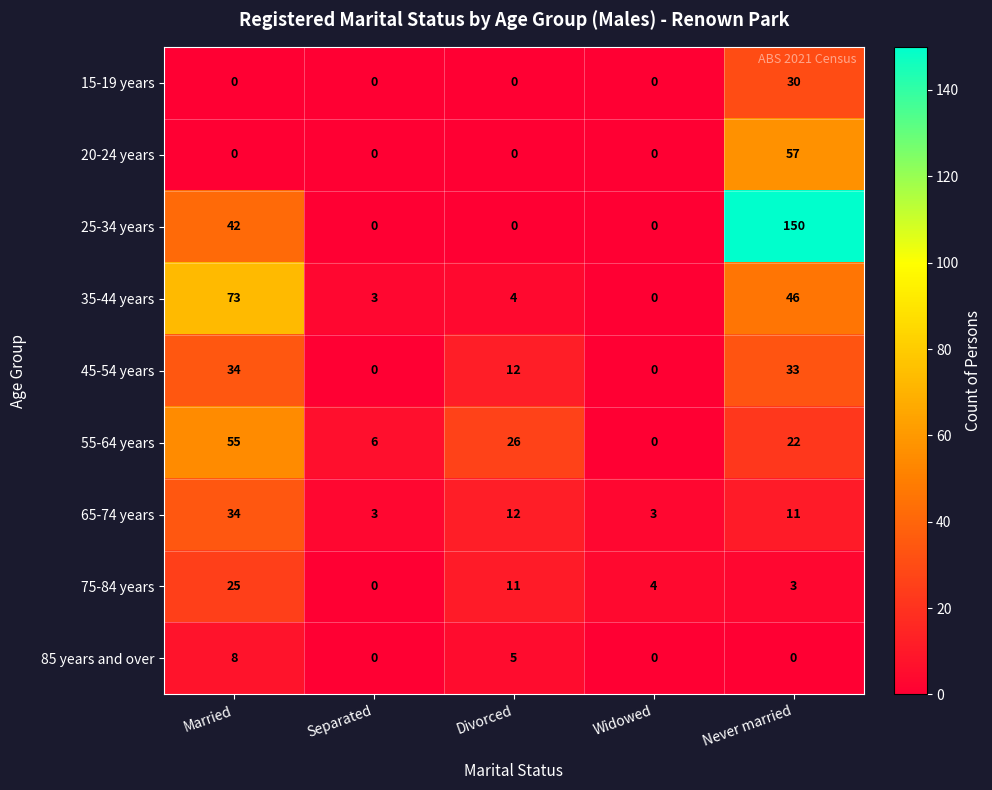

How many data points in 55-64 years are less than 22?

2